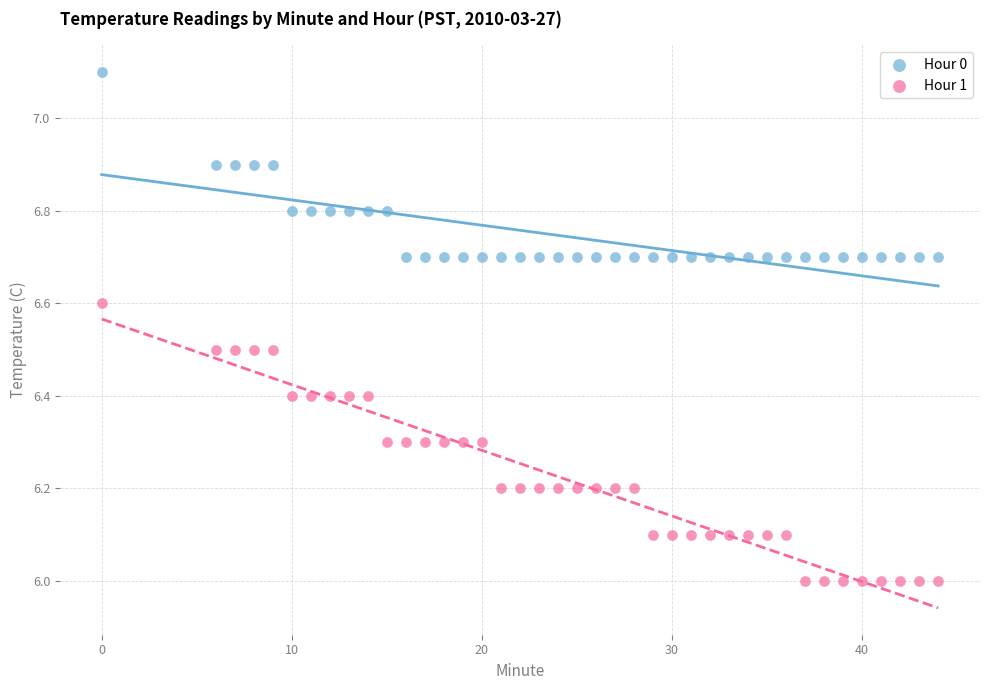

Across all data points, what is the range of Y values (max minus min)?

1.1